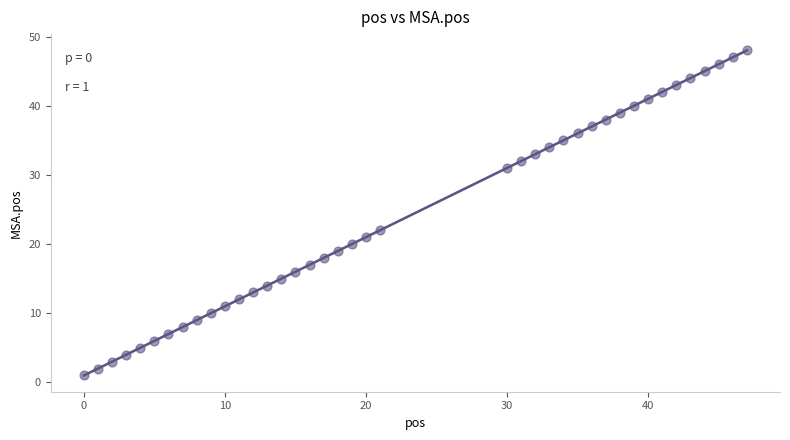

What is the range of Y values (max minus min)?

47